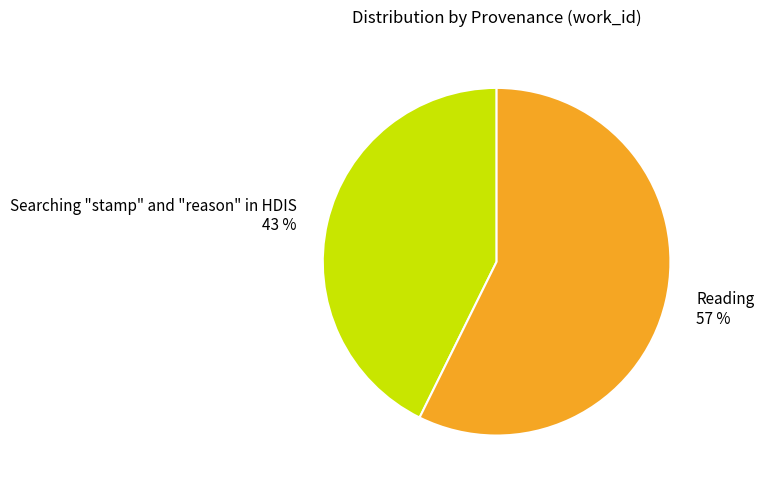

Which slice is the smallest?

Searching "stamp" and "reason" in HDIS